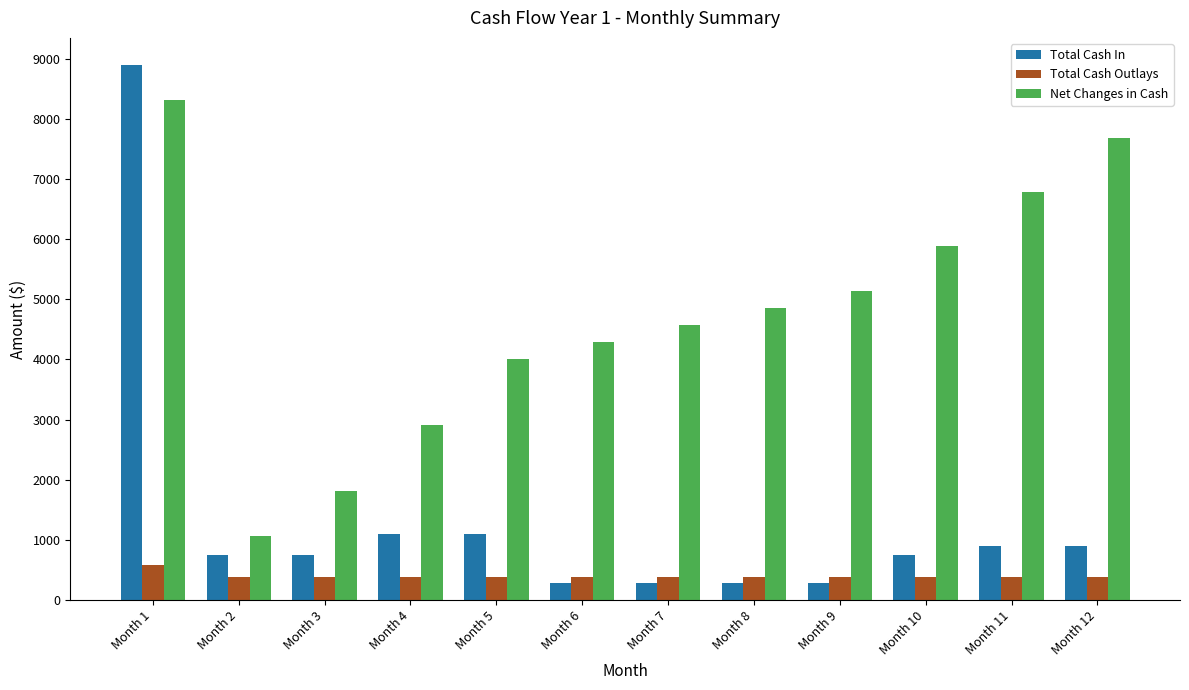

What is the difference between the maximum and minimum values in the Total Cash Outlays series?

200